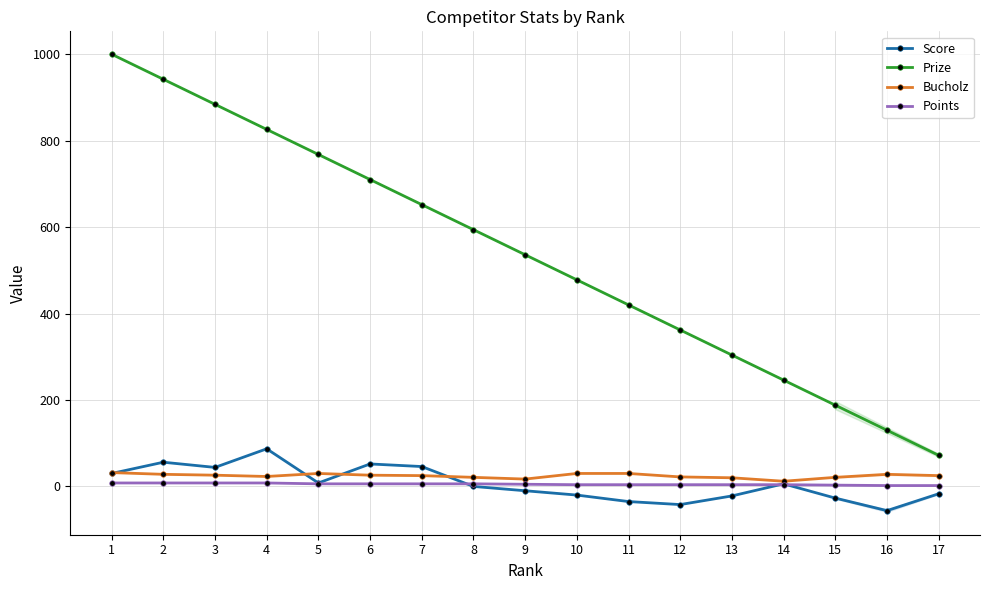

Reading right to left, list all the values displayed in this chart.

Score: 17=-17	16=-56	15=-27	14=6	13=-22	12=-42	11=-35	10=-20	9=-10	8=0	7=46	6=52	5=8	4=87	3=44	2=56	1=30
Prize: 17=72	16=130	15=188	14=246	13=304	12=362	11=420	10=478	9=536	8=594	7=652	6=710	5=768	4=826	3=884	2=942	1=1000
Bucholz: 17=25	16=28	15=21	14=12	13=20	12=22	11=30	10=30	9=17	8=21	7=25	6=26	5=30	4=23	3=26	2=28	1=32
Points: 17=2	16=2	15=3	14=4	13=4	12=4	11=4	10=4	9=5	8=6	7=6	6=6	5=6	4=8	3=8	2=8	1=8